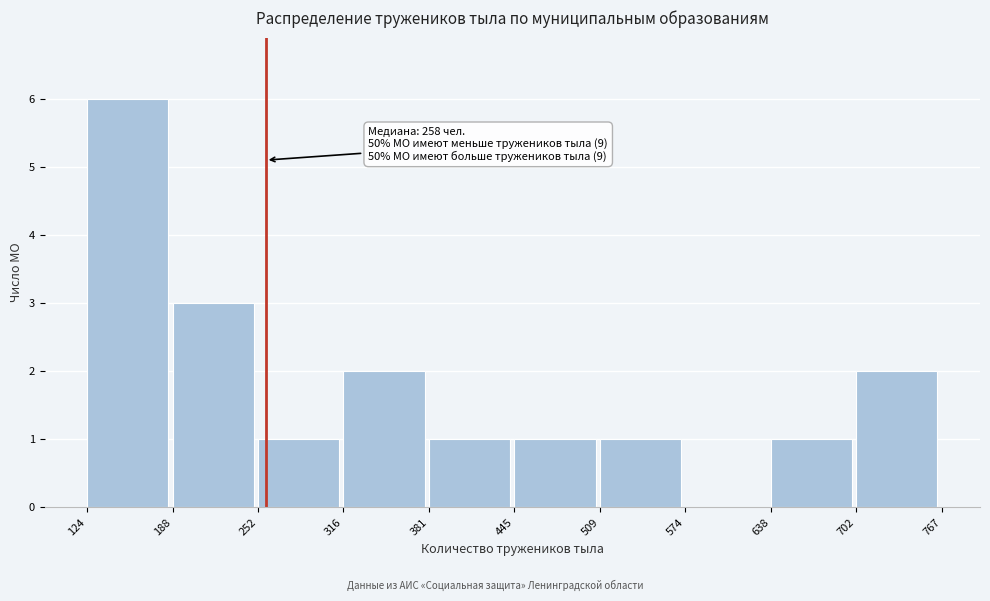

Which range on the x-axis has the tallest bar?

124 to 188